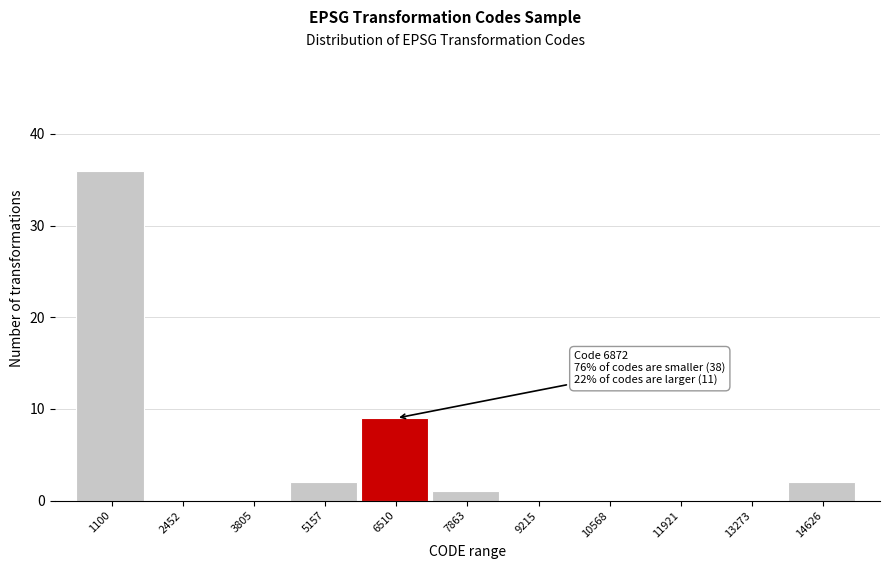

Reading left to right, what are all the values shown in this chart?

1100=36	2452=0	3805=0	5157=2	6510=9	7863=1	9215=0	10568=0	11921=0	13273=0	14626=2